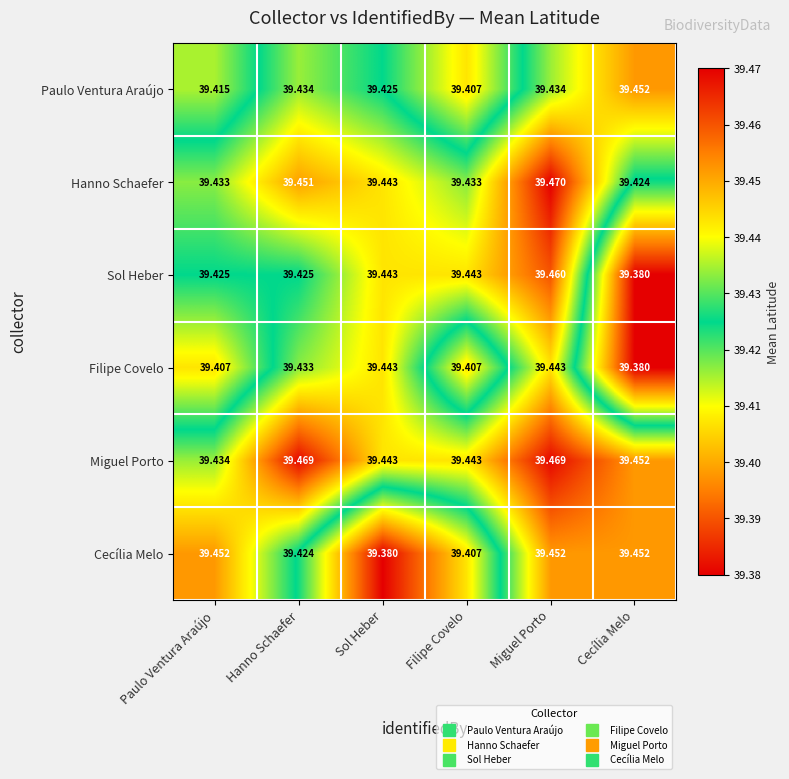

At Hanno Schaefer, list the series in order from largest to smallest.

Miguel Porto, Hanno Schaefer, Paulo Ventura Araújo, Filipe Covelo, Sol Heber, Cecília Melo